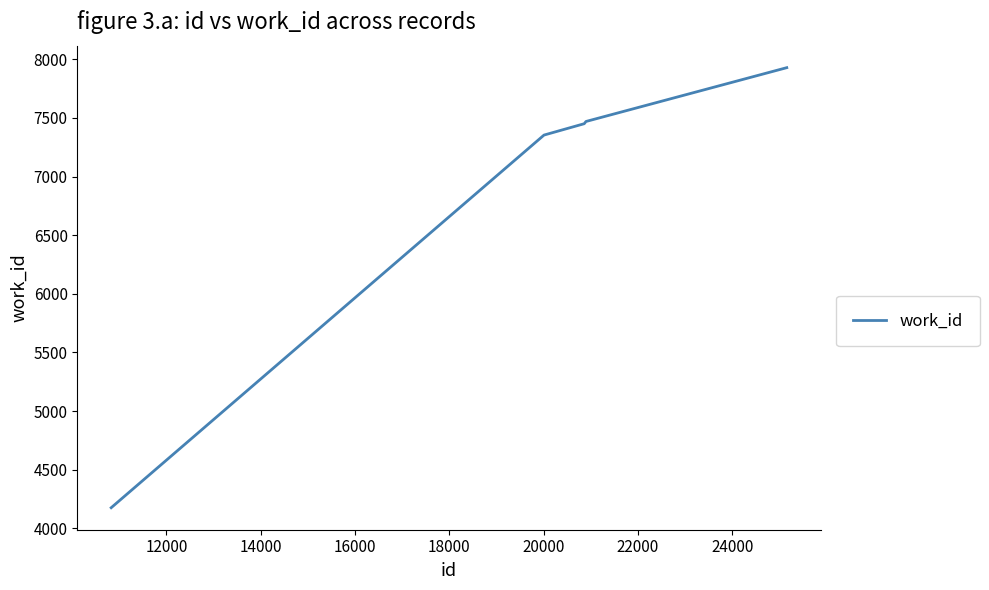

What is the sum of all values?

34379